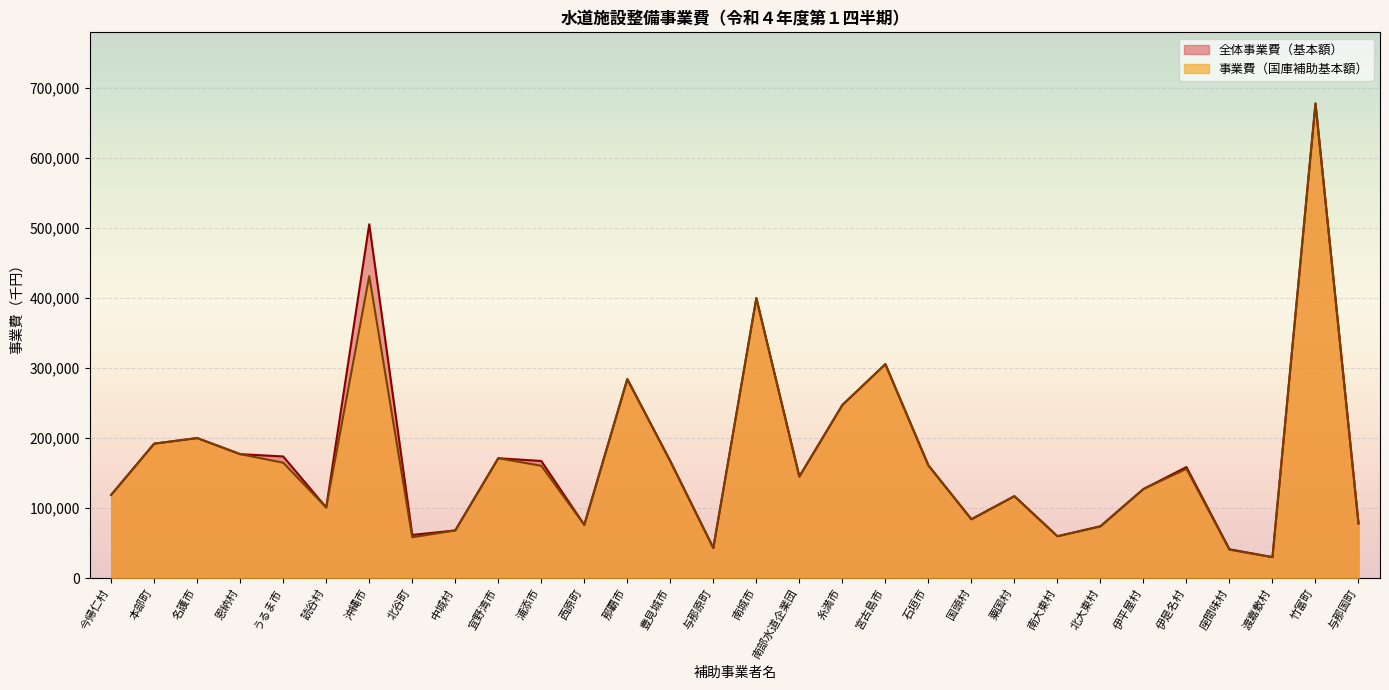

What is the difference between the maximum and second lowest values in the 事業費（国庫補助基本額） series?

637500